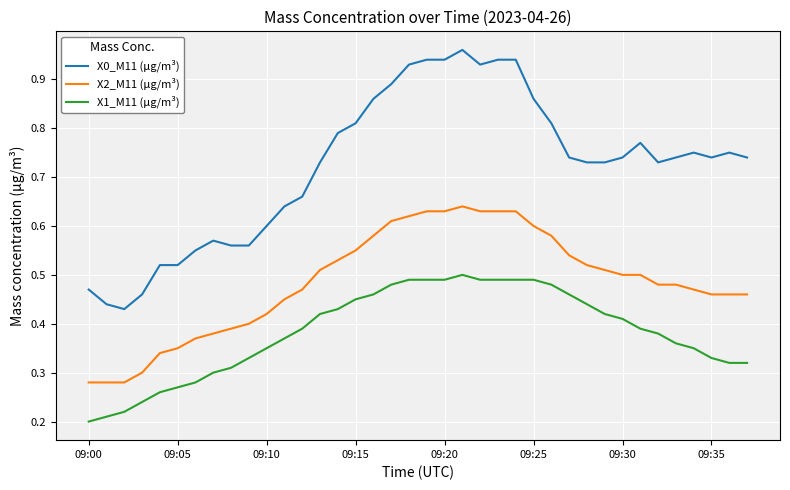

How many lines are shown in the chart?

3